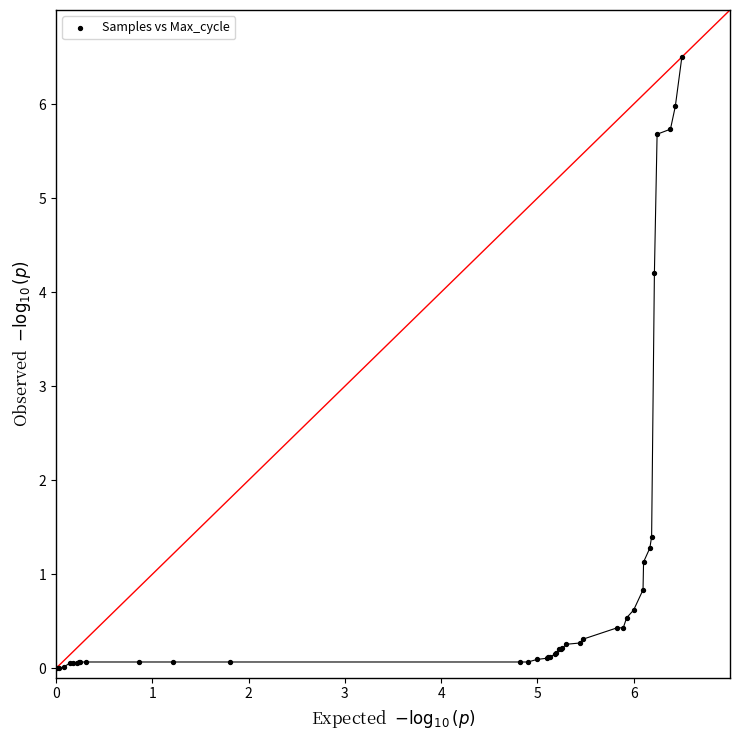

What Y value in the scatter plot is closest to 3?

4.2